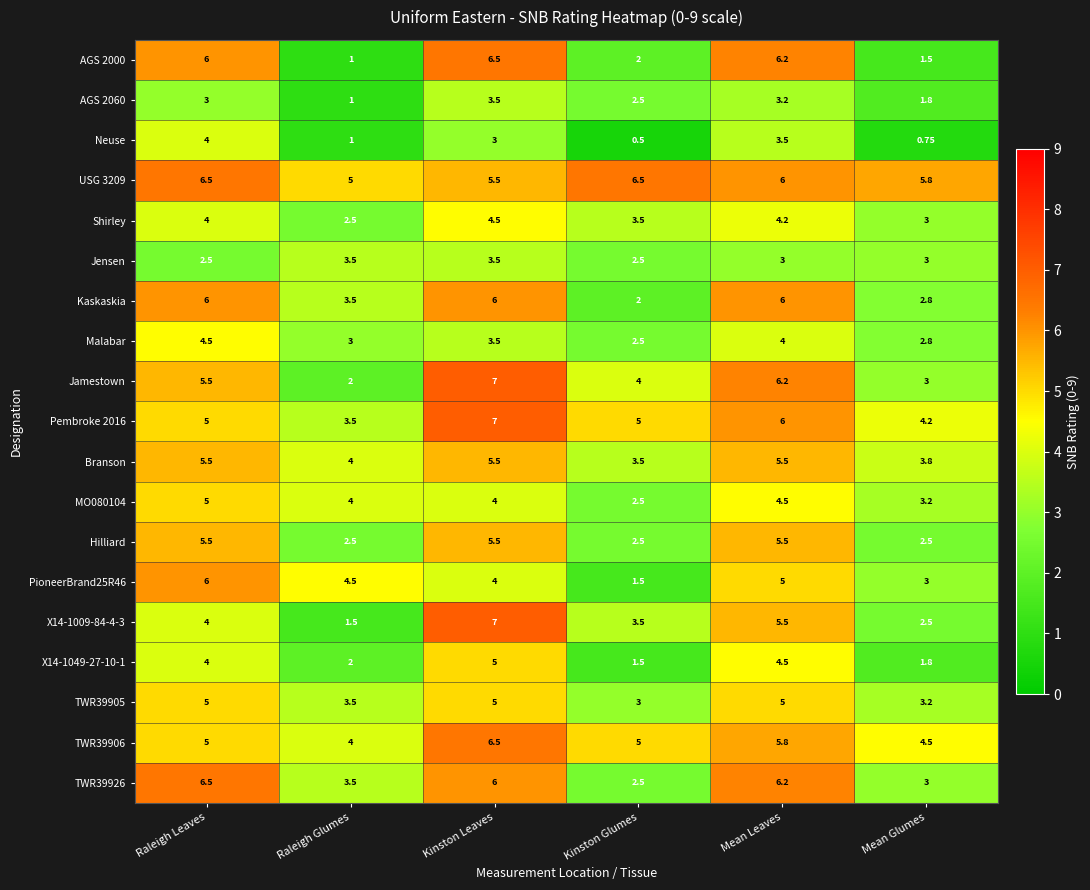

How many categories are shown in the chart?

6